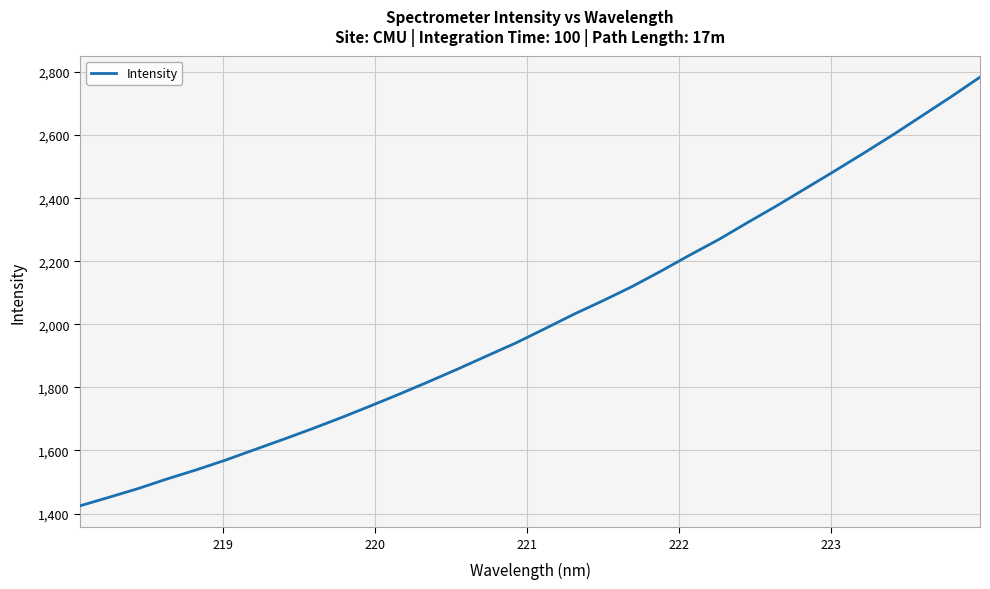

What is the greatest value displayed?

2783.8